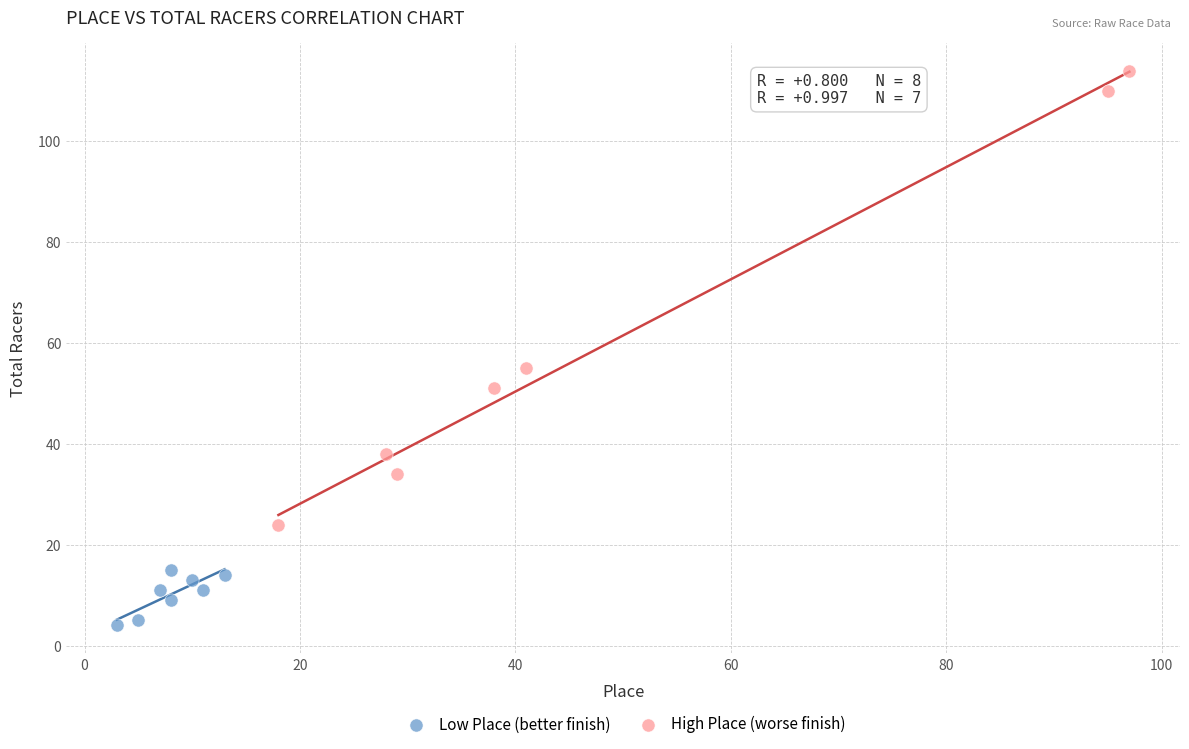

Which series contains the lowest Y value?

Low Place (better finish)